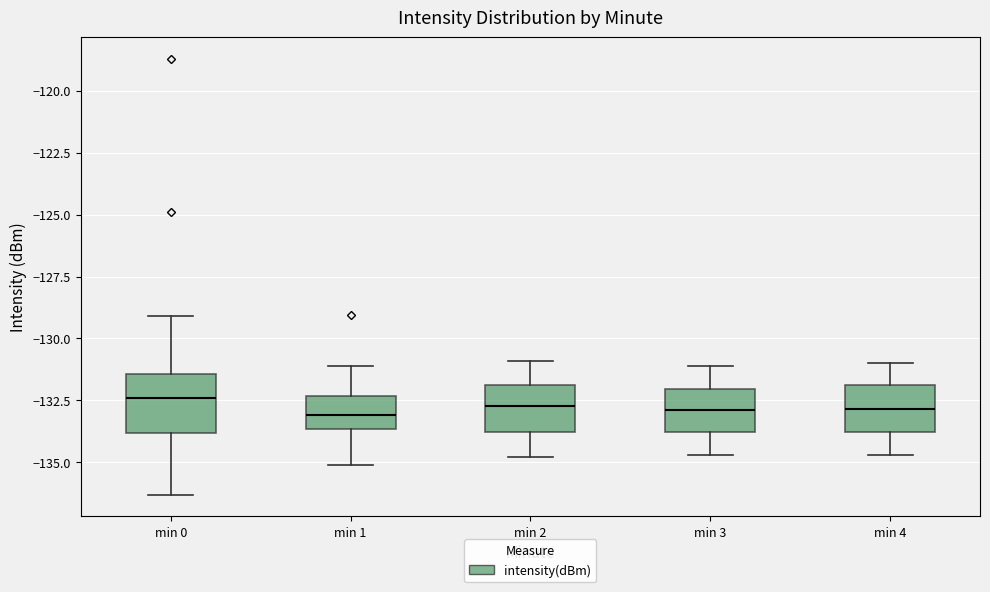

Which box is the tallest, from its lower edge to its upper edge?

min 0